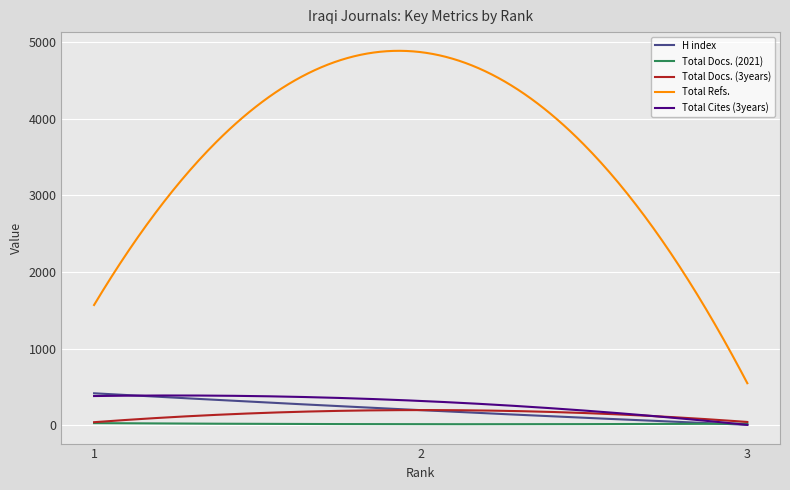

Which series has the largest total across all categories?

Total Refs.